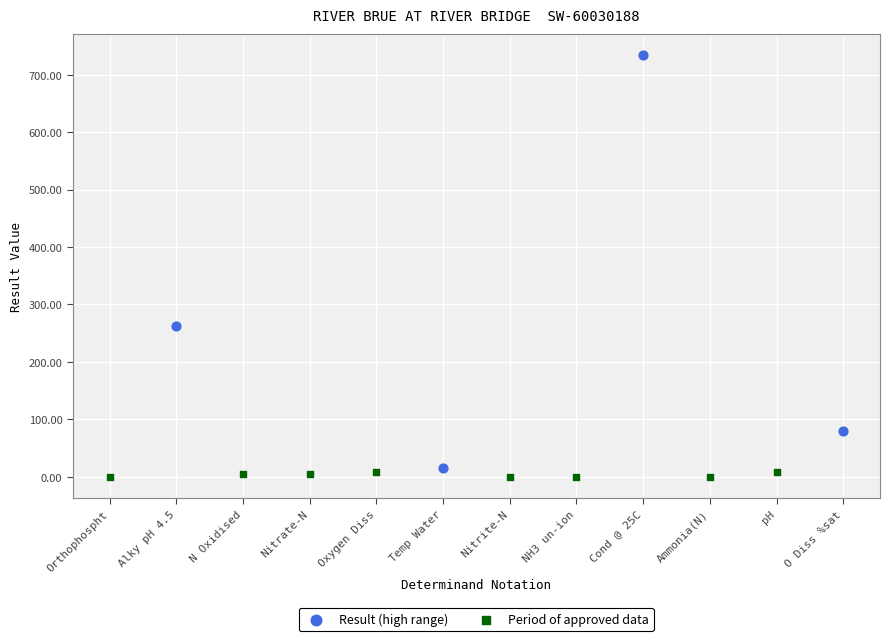

Which series reaches the maximum Y coordinate?

Result (high range)